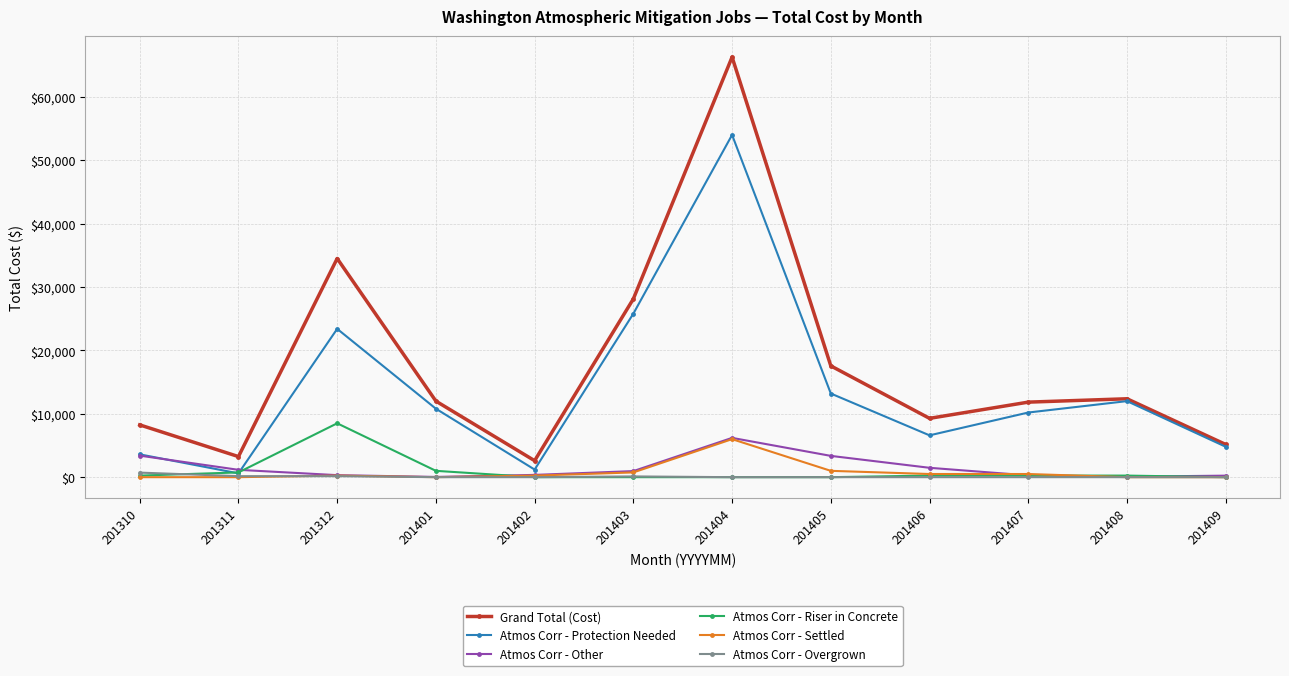

What is the value of the Atmos Corr - Other point at the 5th from the left?

360